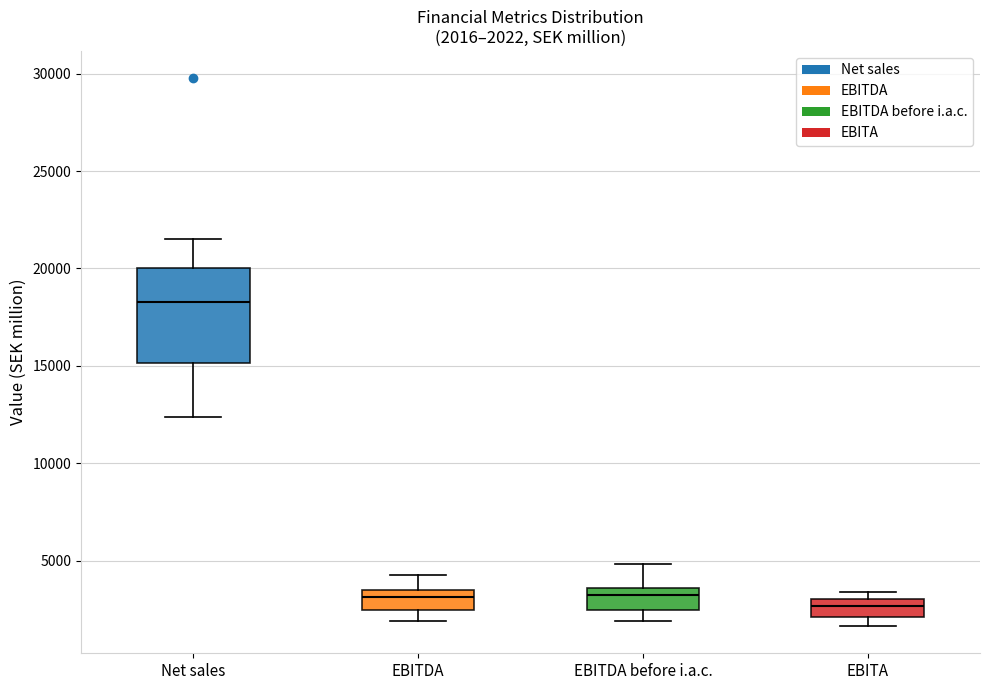

Comparing the boxes themselves (not the whiskers), which one is the tallest?

Net sales